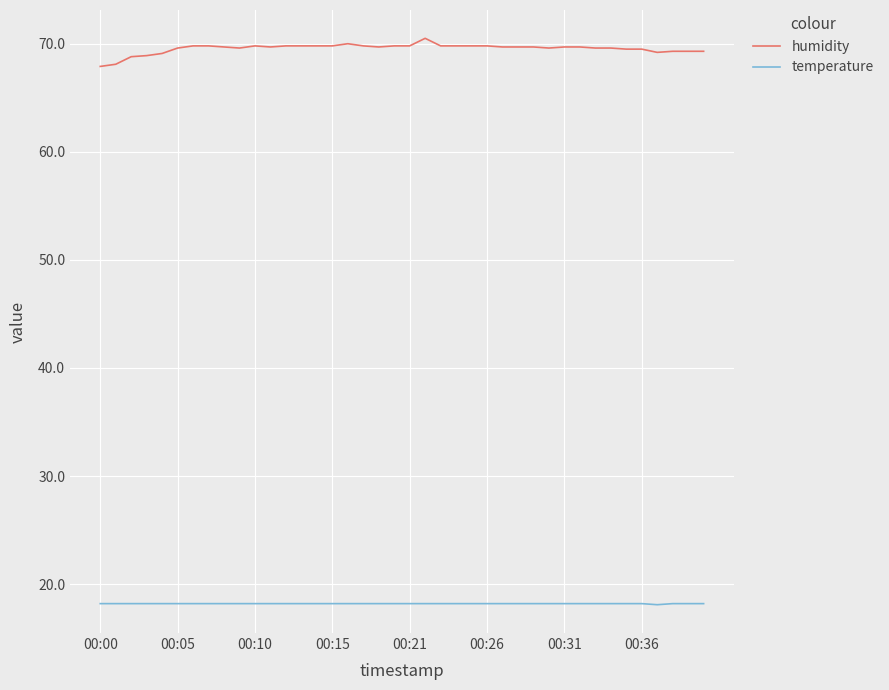

What is the difference between the maximum and minimum values in the humidity series?

2.6